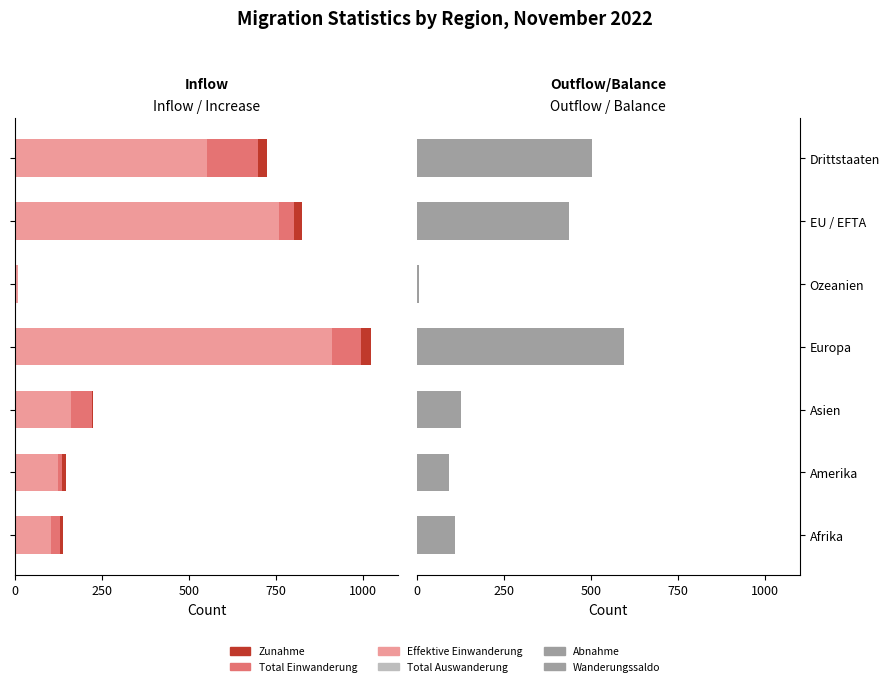

What position from the left is Amerika?

2